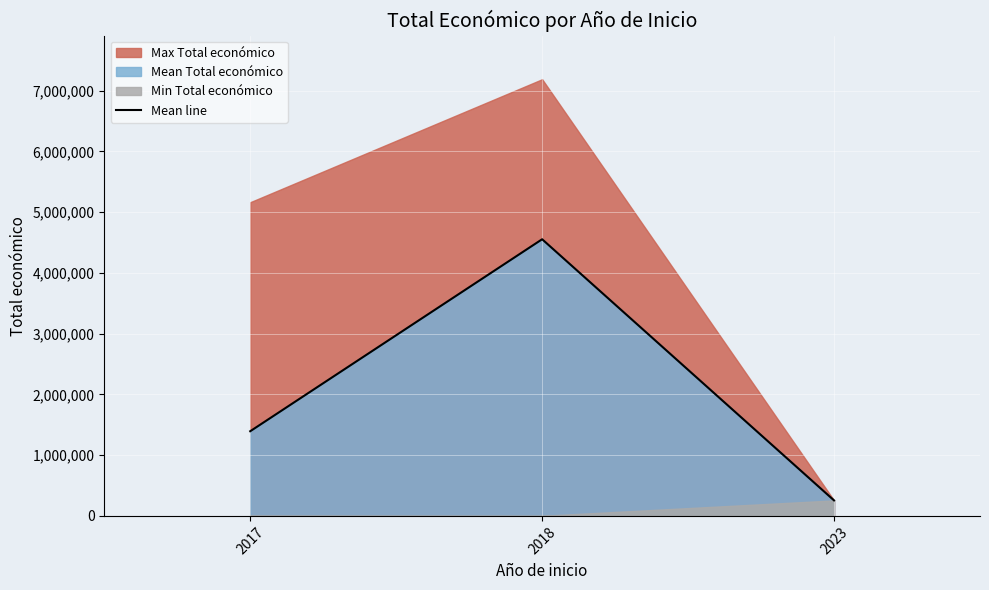

What is the average value?

2067430.2